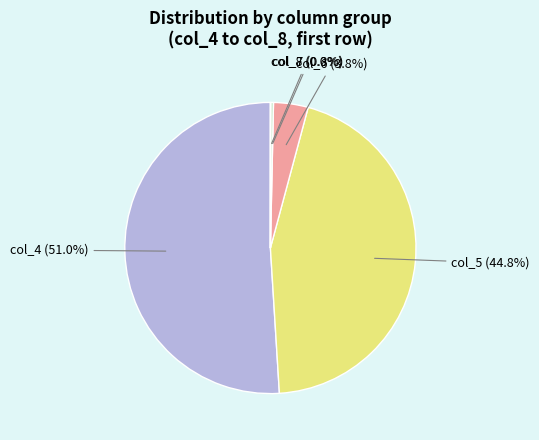

Does any single category account for the majority?

Yes